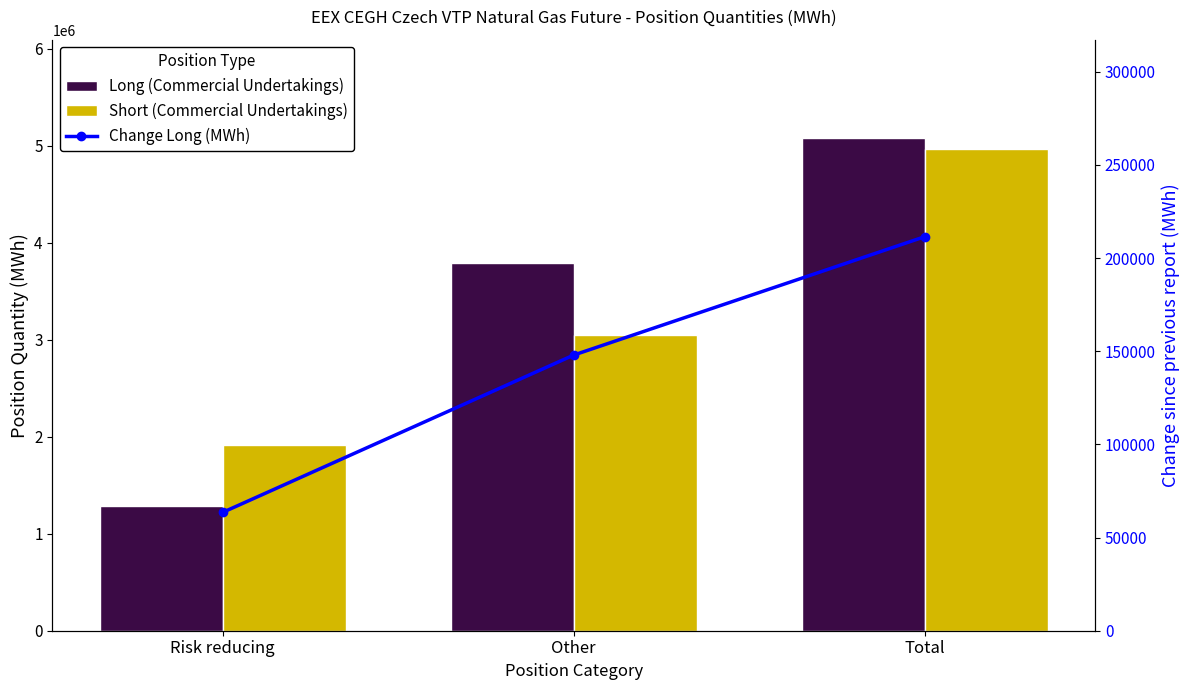

What position from the left is Risk reducing?

1